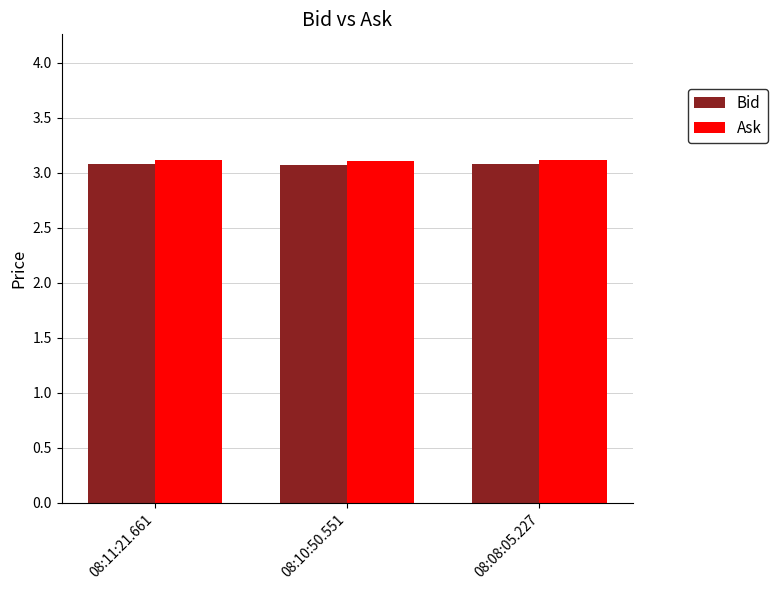

Reading left to right, list all the values displayed in this chart.

Bid: 3.1	3.1	3.1
Ask: 3.1	3.1	3.1